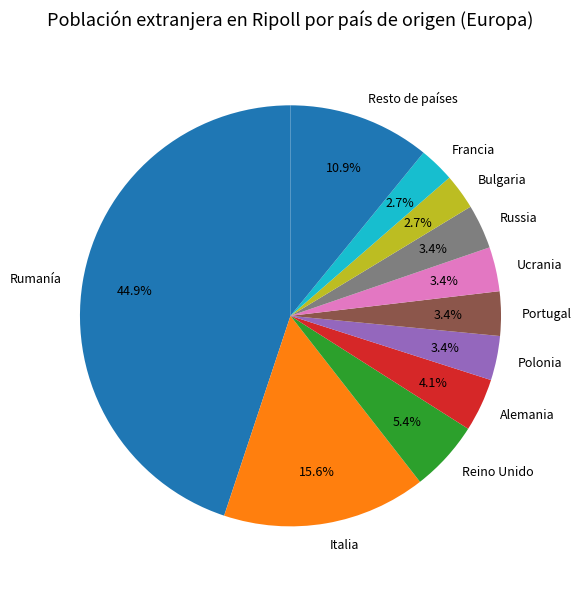

Count the number of slices in the pie.

11